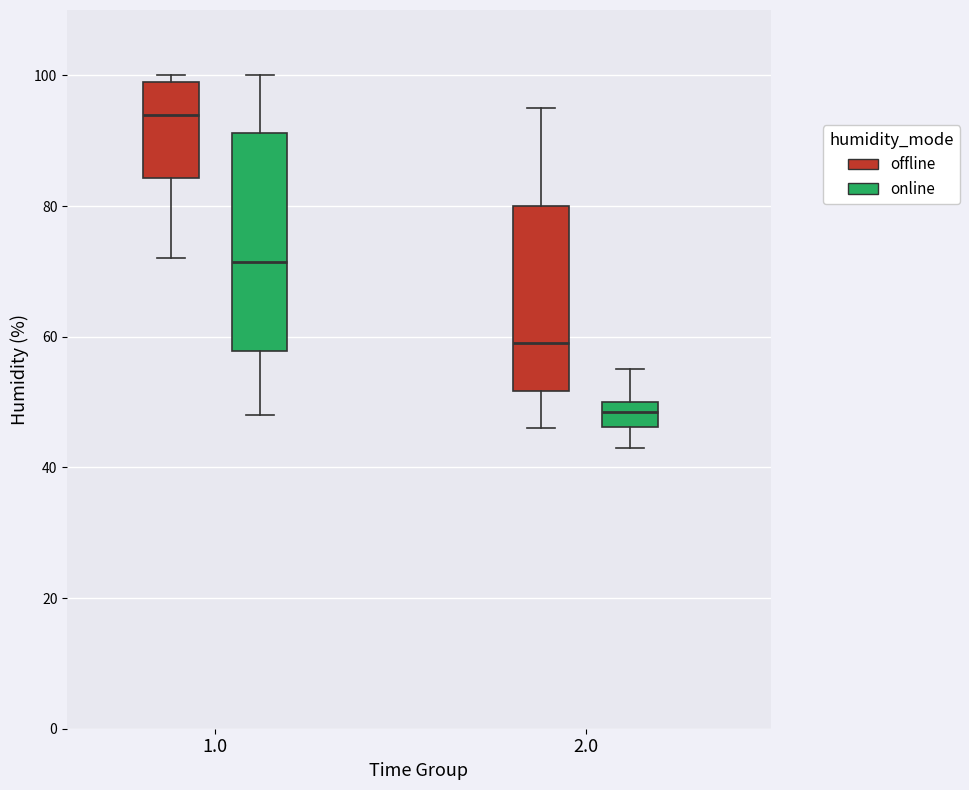

Reading left to right, transcribe this box plot: for each box, give where its median line is, the range the box spans, and where its two whiskers end, as read against the y-axis. The values are not printed on the chart, so give them approximately, as read against the axis.

1.0 (offline): median 94, box 84 to 100, whiskers 72 to 100 (just above the box's upper edge)
1.0 (online): median 72, box 58 to 92, whiskers 48 to 100
2.0 (offline): median 60, box 52 to 80, whiskers 46 to 96
2.0 (online): median 48, box 46 to 50, whiskers 44 to 56